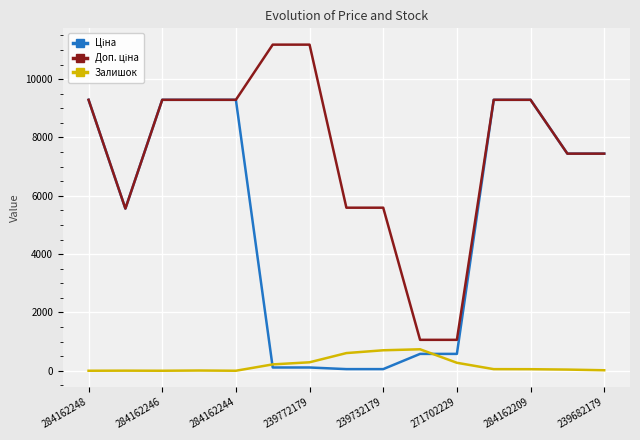

Count the number of categories in the chart.

15